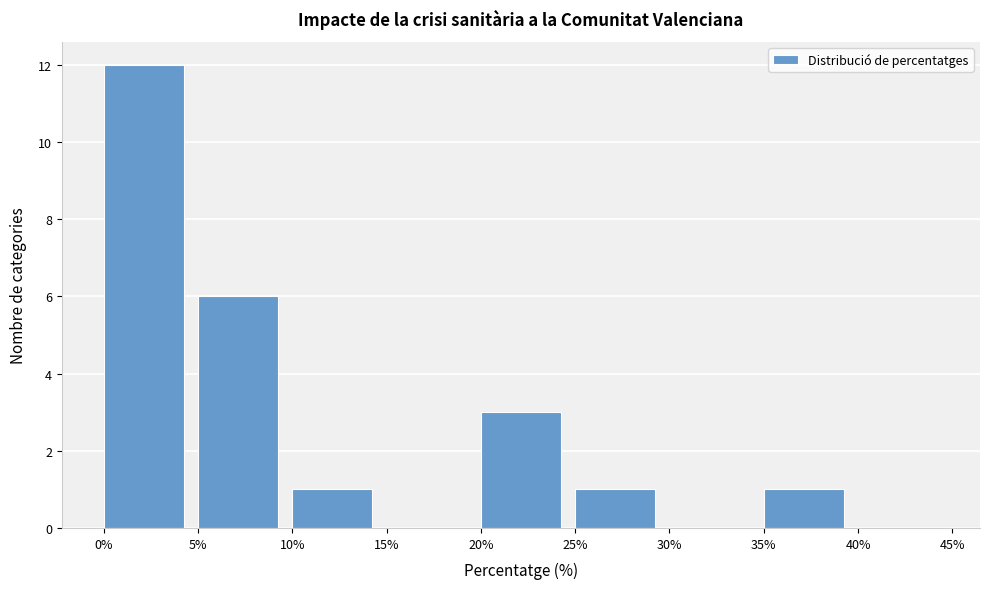

Reading left to right, transcribe this chart: for each bar, give the range it covers on the x-axis and its height. The values are not printed on the chart, so give them approximately, as read against the axis.

0% to 5%: 12
5% to 10%: 6
10% to 15%: 1
15% to 20%: 0
20% to 25%: 3
25% to 30%: 1
30% to 35%: 0
35% to 40%: 1
40% to 45%: 0